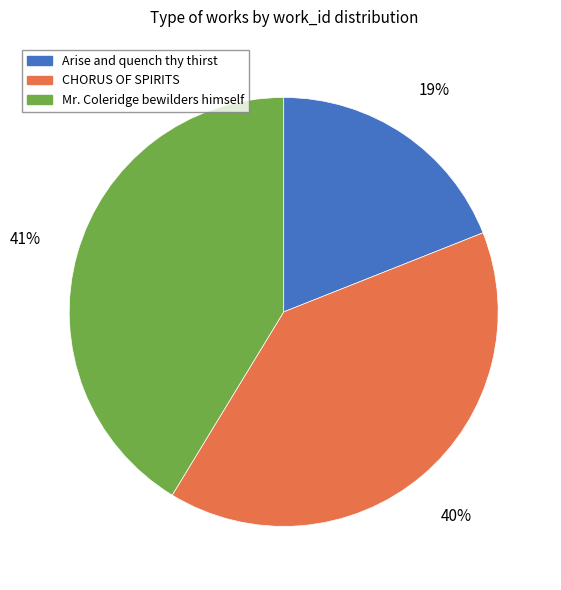

How many segments does this pie chart have?

3